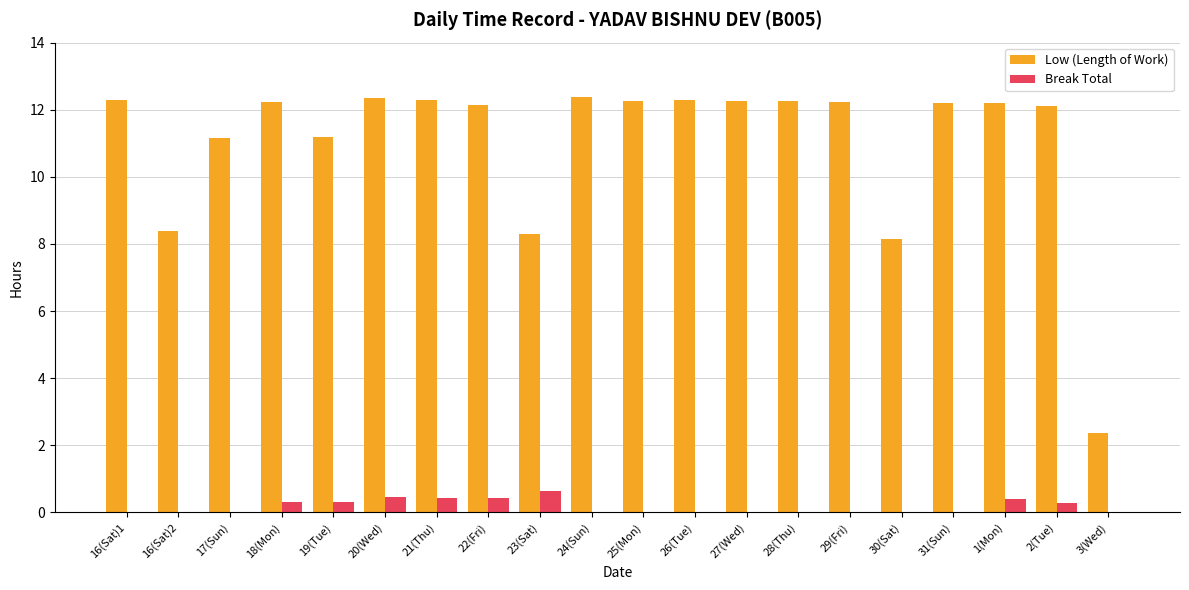

Which category has the highest value in the Break Total series?

23(Sat)